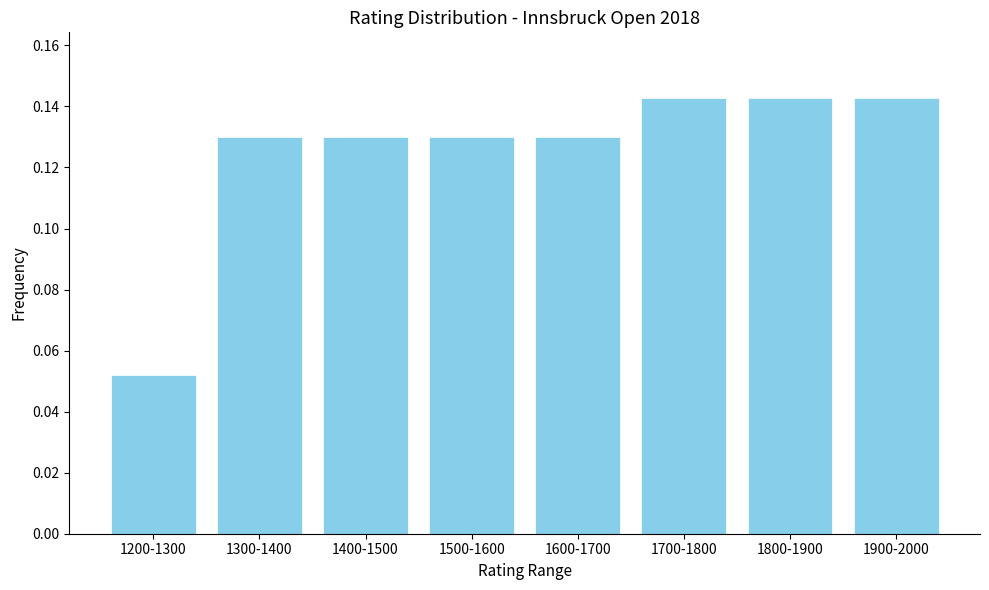

Which category has the lowest value across all series?

1200-1300